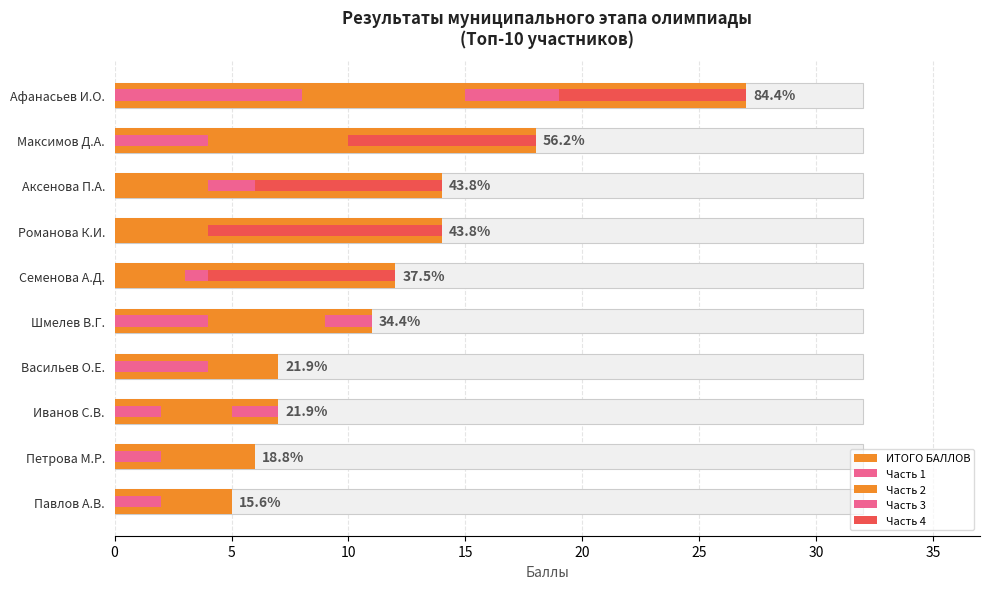

What is the difference between the highest and lowest values at Семенова А.Д.?

12